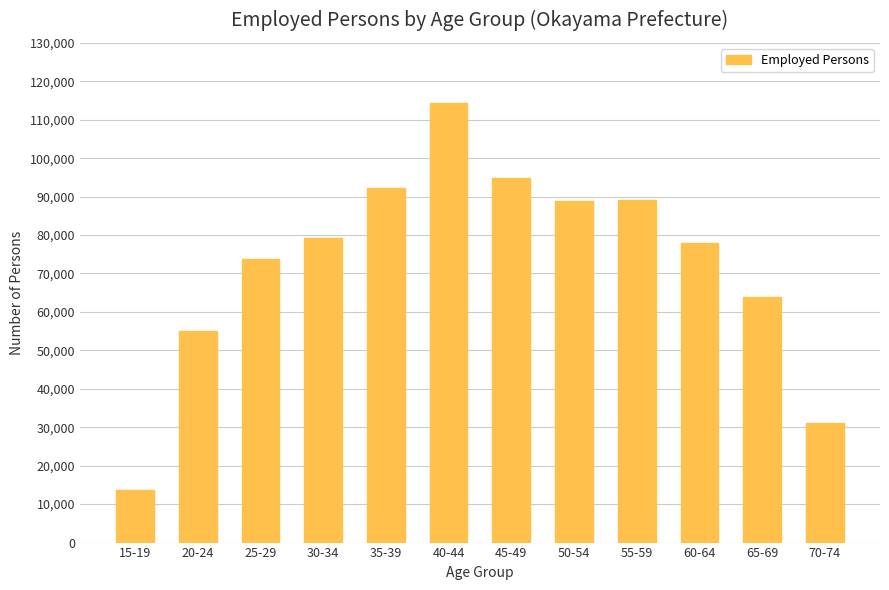

What is the sum of all values?

874080